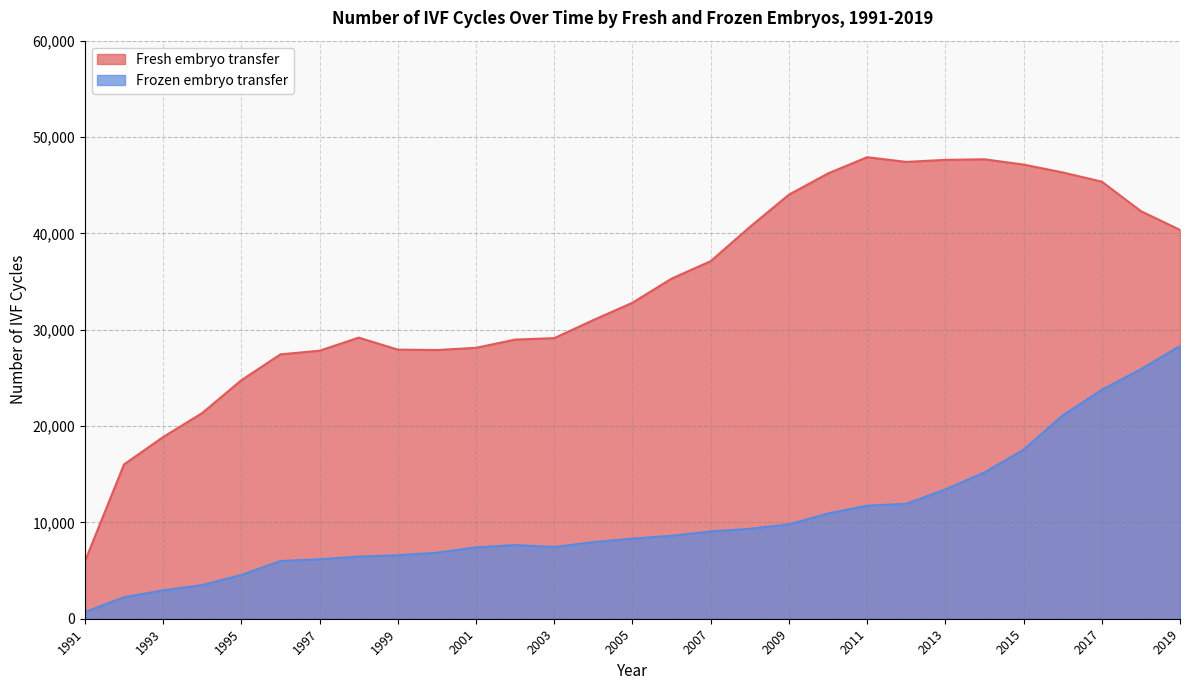

What is the value of the Fresh embryo transfer point at the 19th from the left?

44014